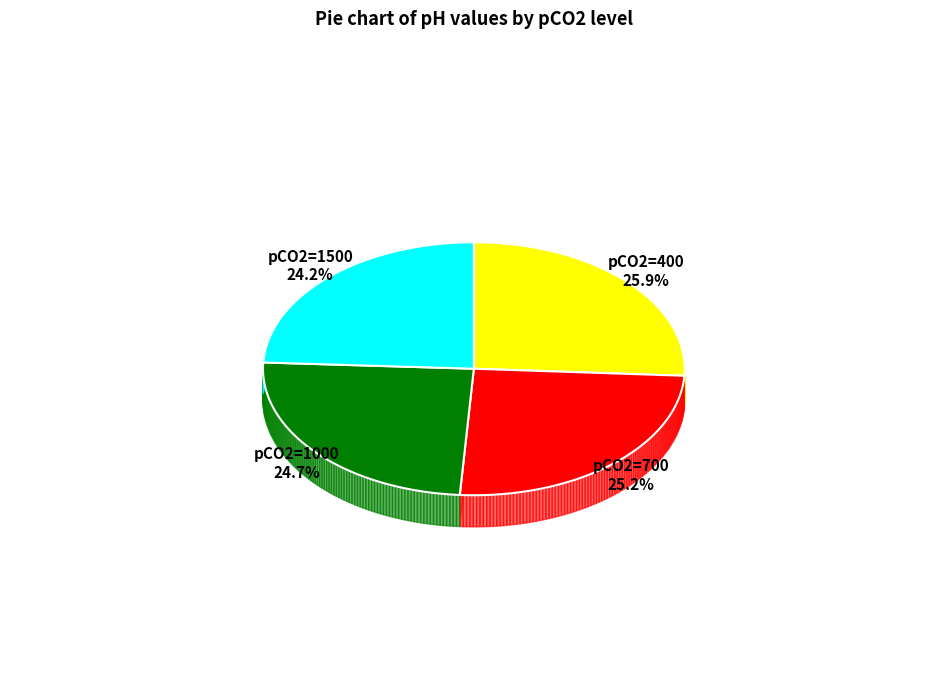

Does 700 represent more than half of the total?

No